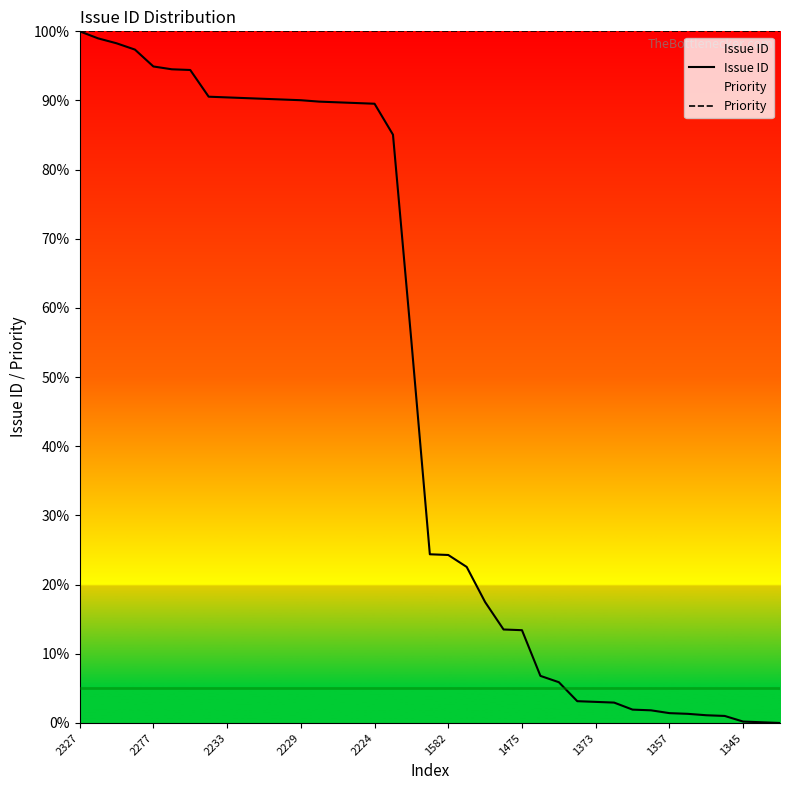

Rank the series at 30 from lowest to highest value.

Issue ID, Priority